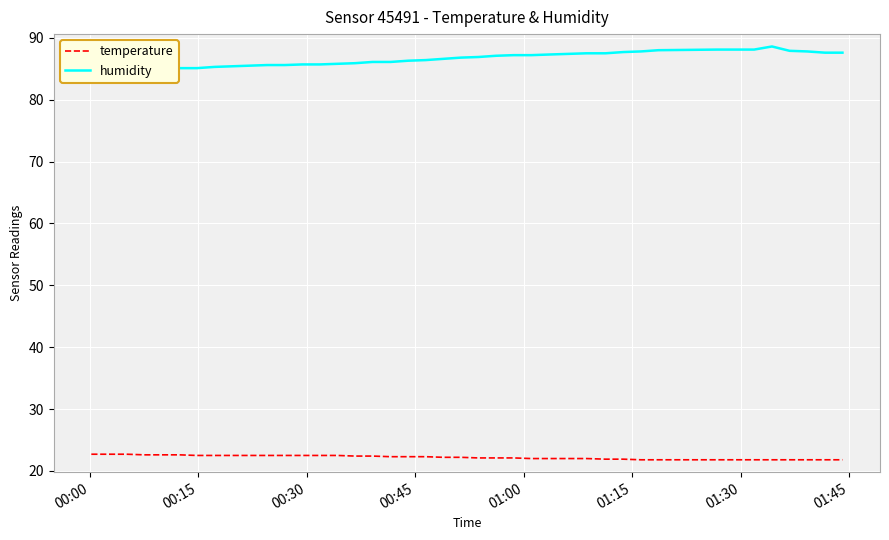

What is the value of the temperature point at the 25th from the left?

22.1